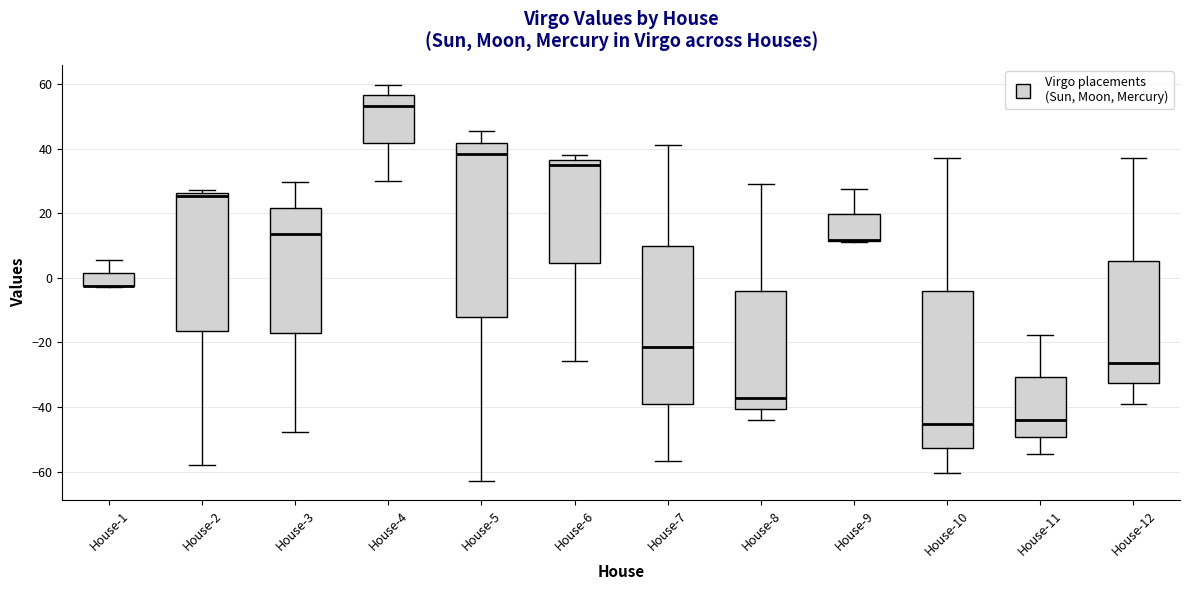

Where does the upper whisker of the box for House-11 end on the y-axis? The values are not printed on the chart, so give them approximately, as read against the axis.

-18